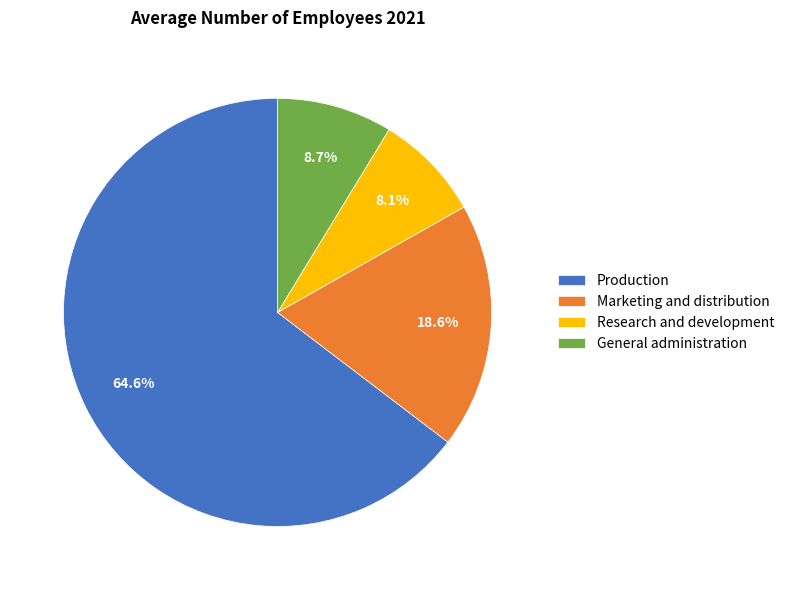

To the nearest percent, what portion does Marketing and distribution represent?

19%